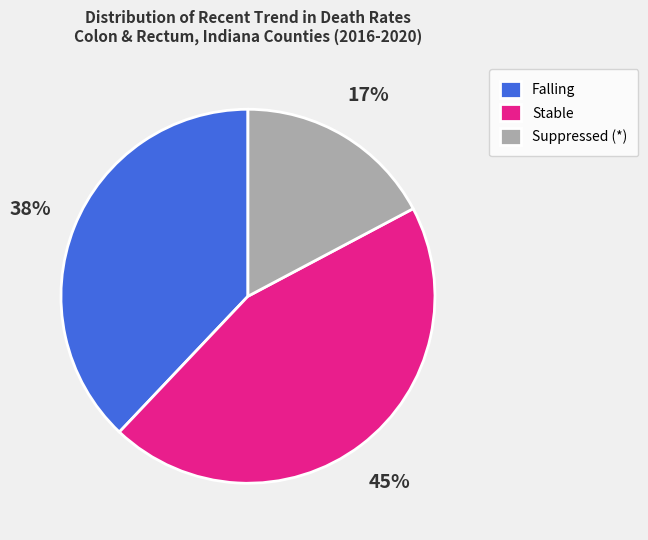

To the nearest percent, what portion does Stable represent?

45%